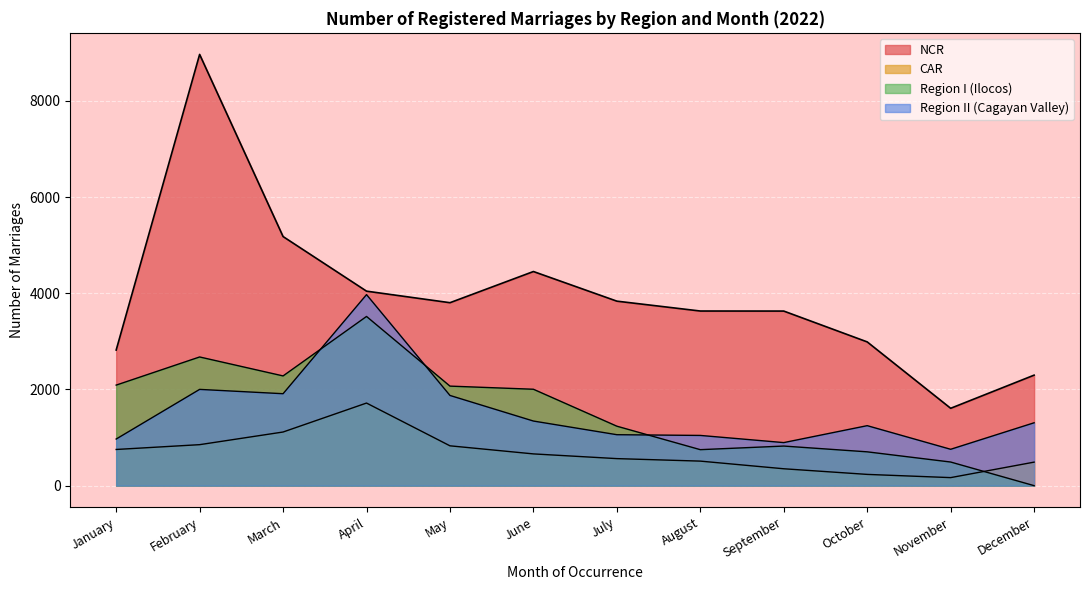

The value of February at NCR is 8964. True or false?

True